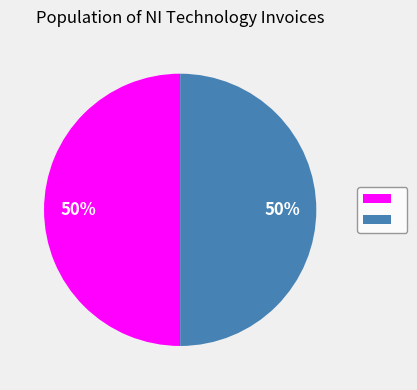

To the nearest percent, what is the average slice percentage?

50%